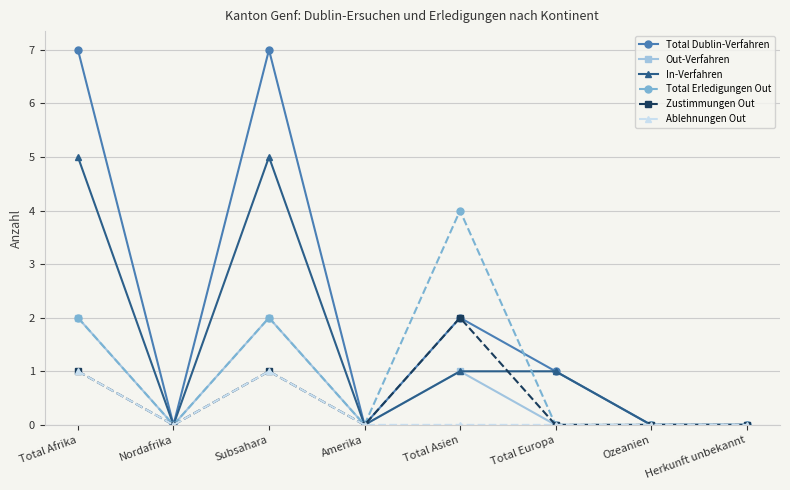

Is this an area chart (filled region under the line)?

No